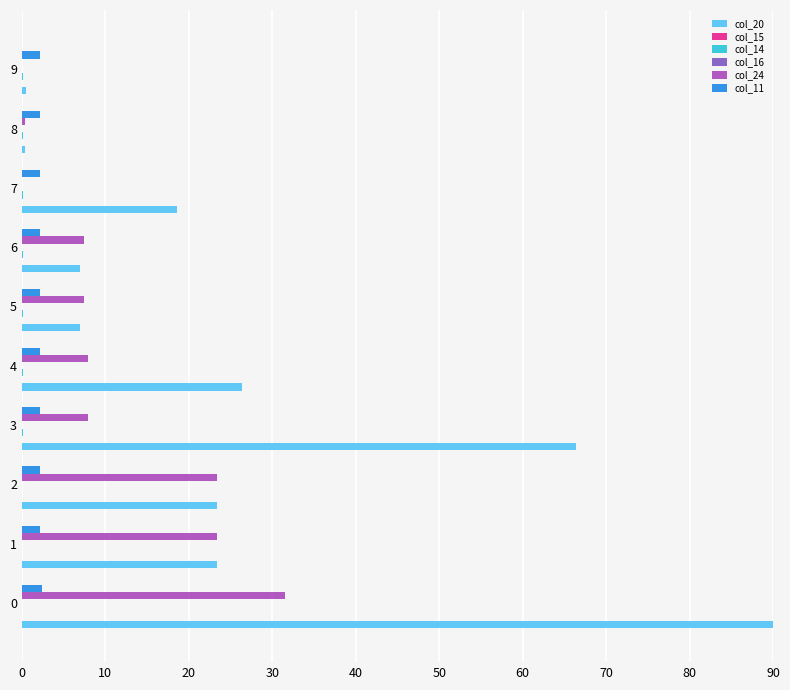

Which series has the largest total across all categories?

col_20